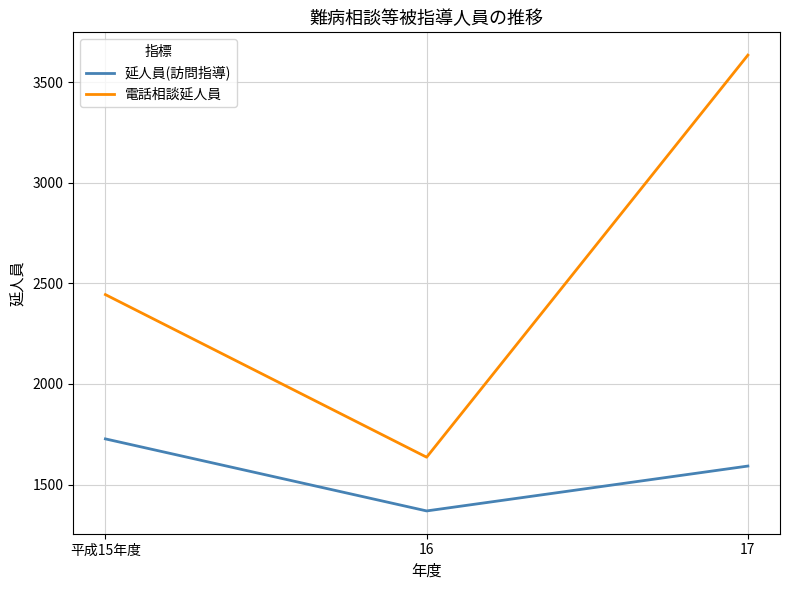

Between 平成15年度 and 17, which series saw the biggest shift?

電話相談延人員